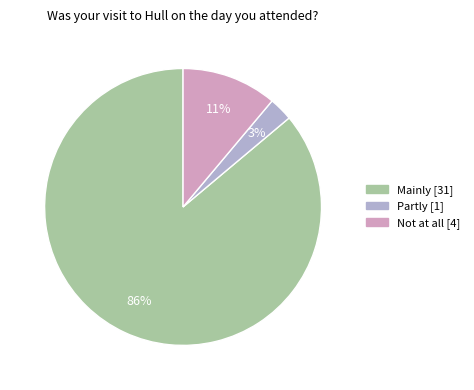

Which slice represents more than half of the pie?

Mainly